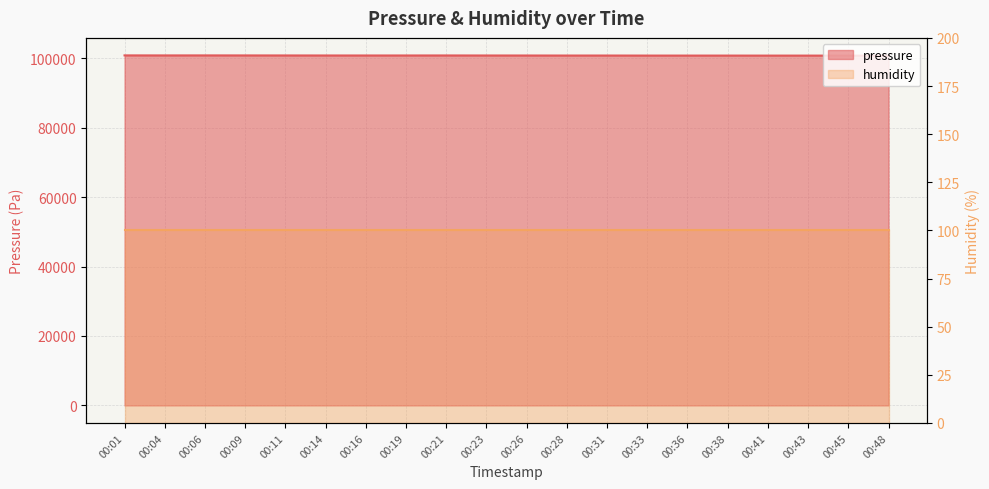

Reading left to right, extract all data points from this chart.

100802.3	100792.3	100798.9	100791.2	100783.7	100776.9	100773.5	100777.0	100784.2	100773.8	100768.9	100760.6	100762.9	100749.8	100748.6	100748.4	100743.7	100744.6	100733.7	100720.4